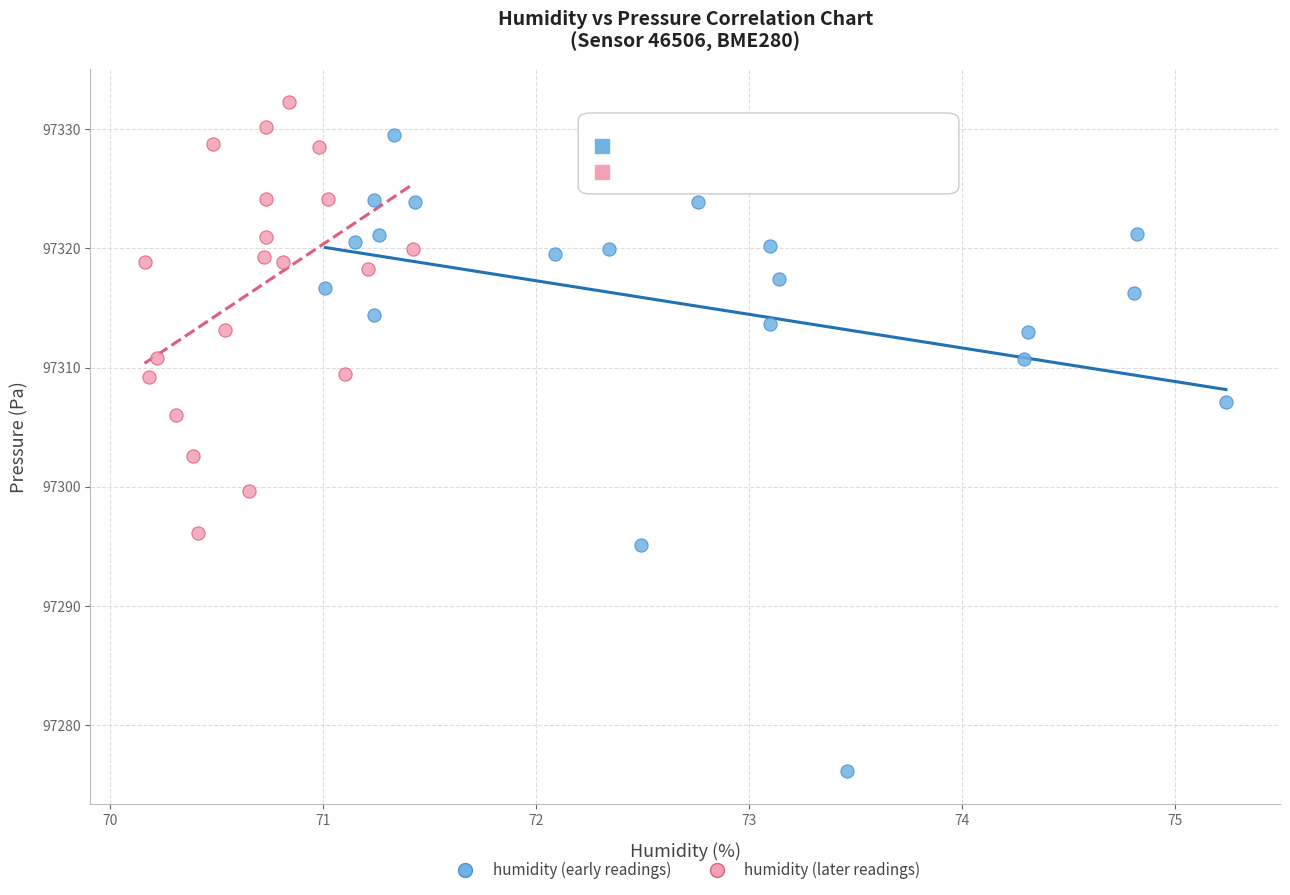

Which series reaches the maximum Y coordinate?

humidity (later readings)